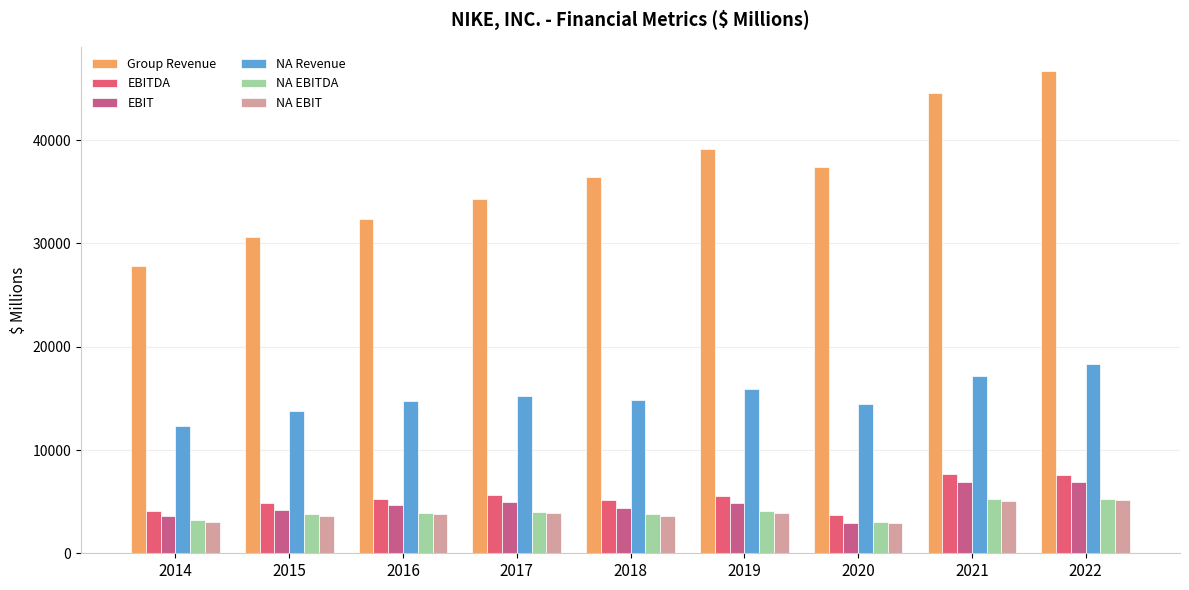

What is the approximate value of NA Revenue at 2016, to the nearest 100?

14800